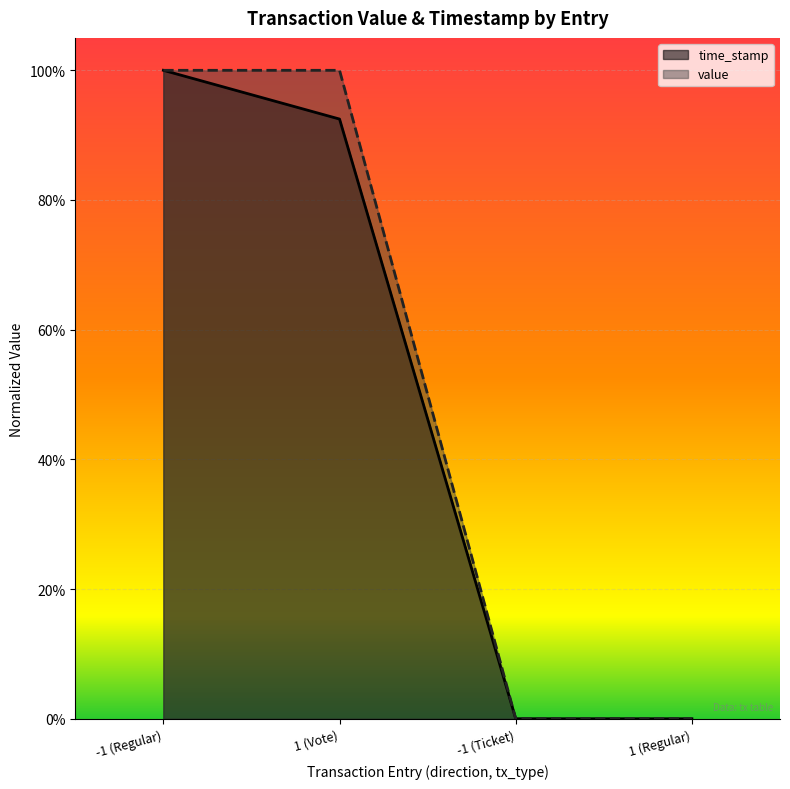

How many distinct data groups are displayed?

2